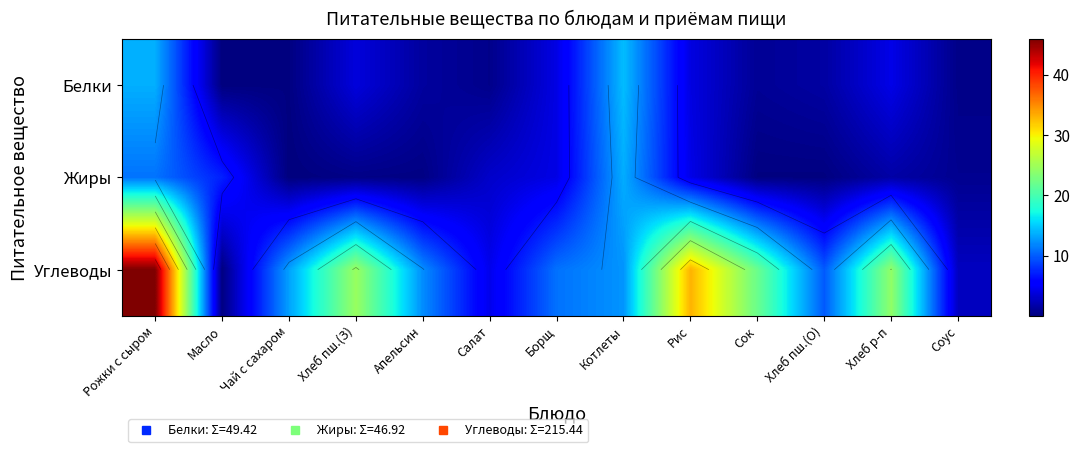

At how many categories does at least one series exceed 31?

2